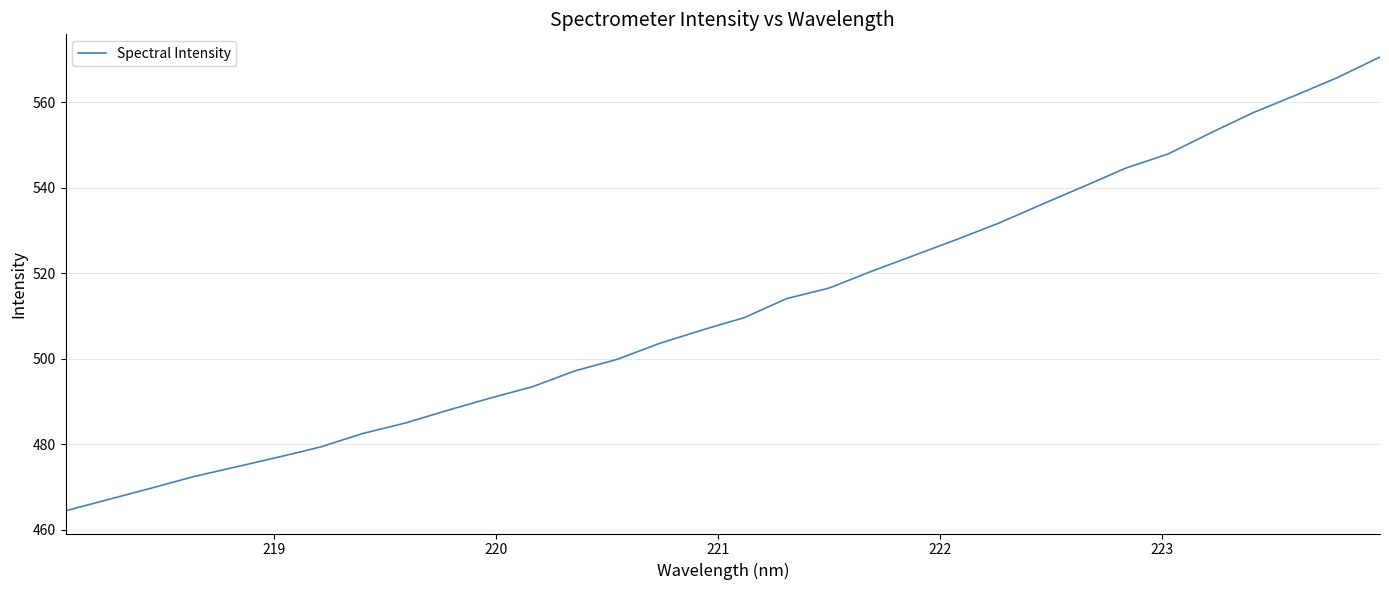

True or false: the data has more than 2 interior local peaks.

False